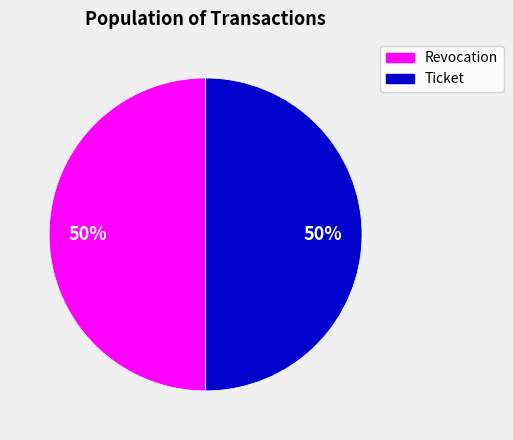

How many slices are in this pie chart?

2